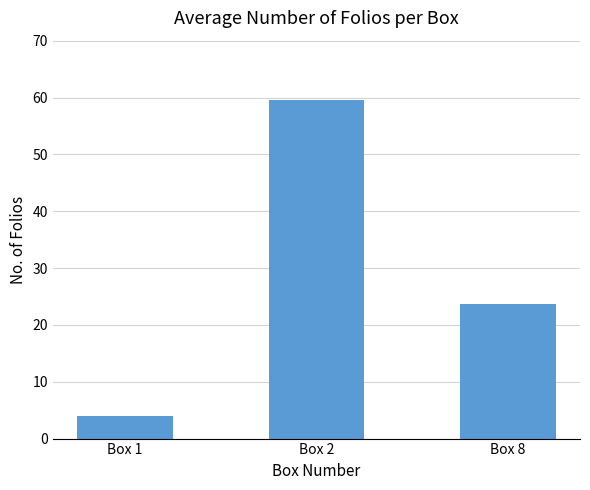

Which label corresponds to the smallest value in the chart?

Box 1